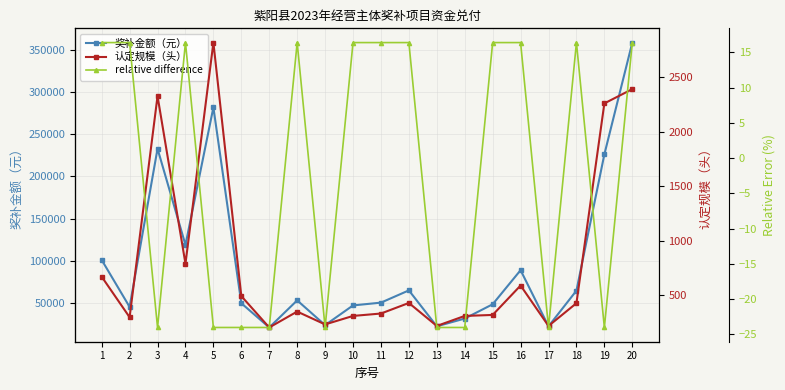

What is the total value across all series at 2?

45316.4